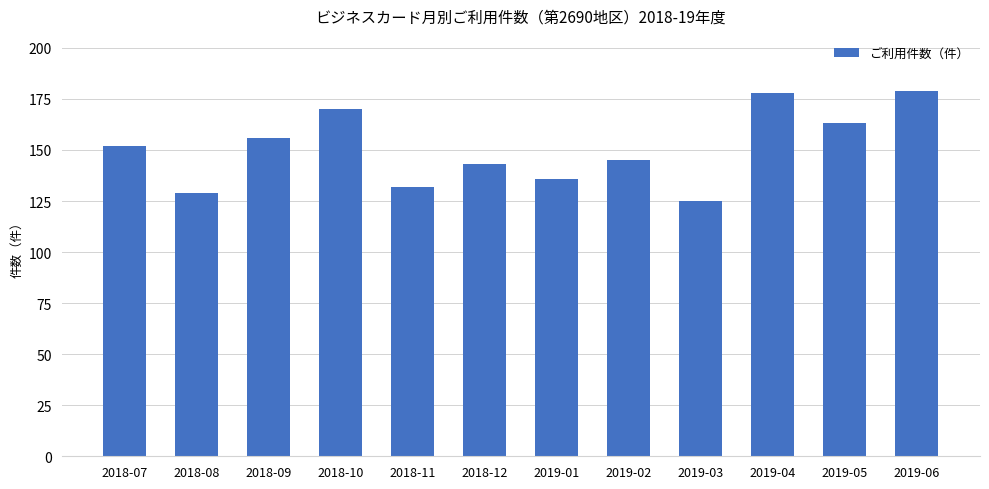

What is the average value?

151